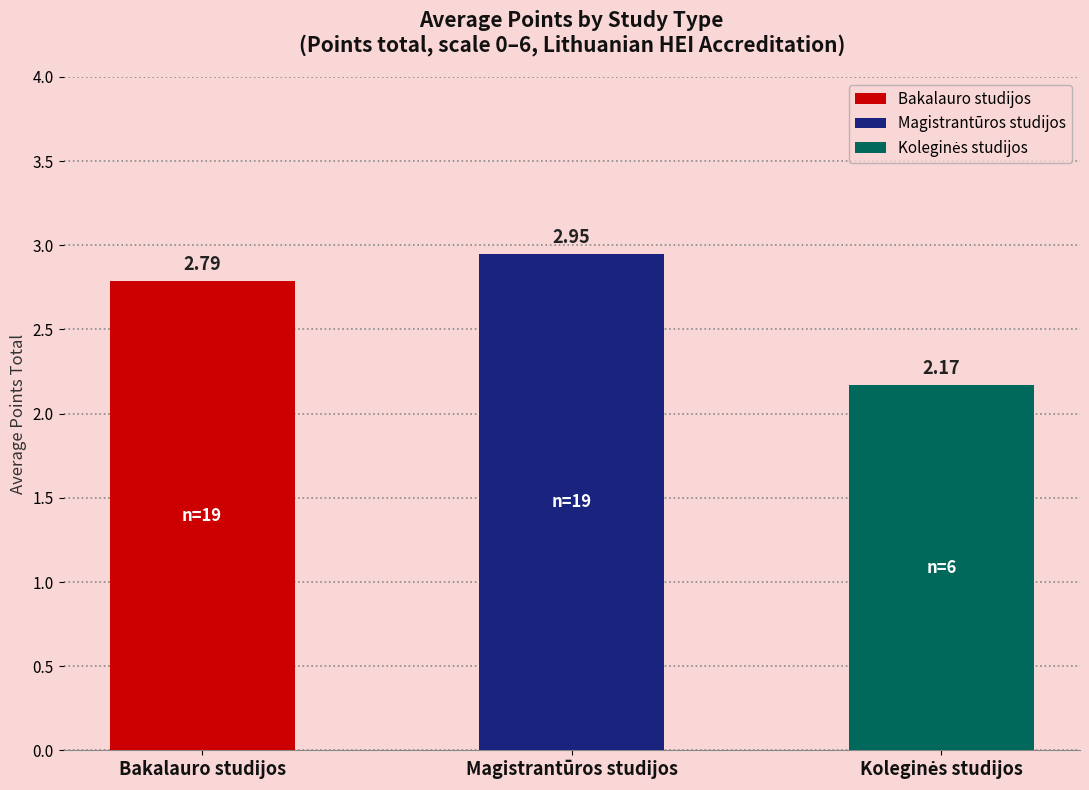

What is the label of the 3rd bar from the right?

Bakalauro studijos